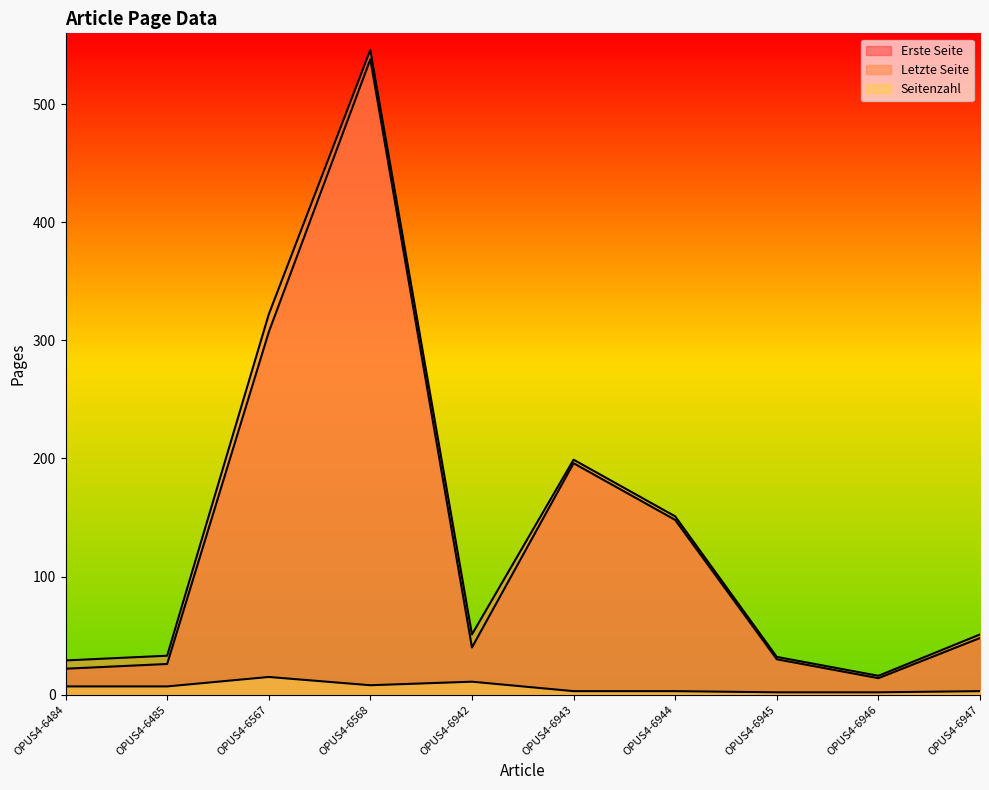

How many data points does each series have?

10